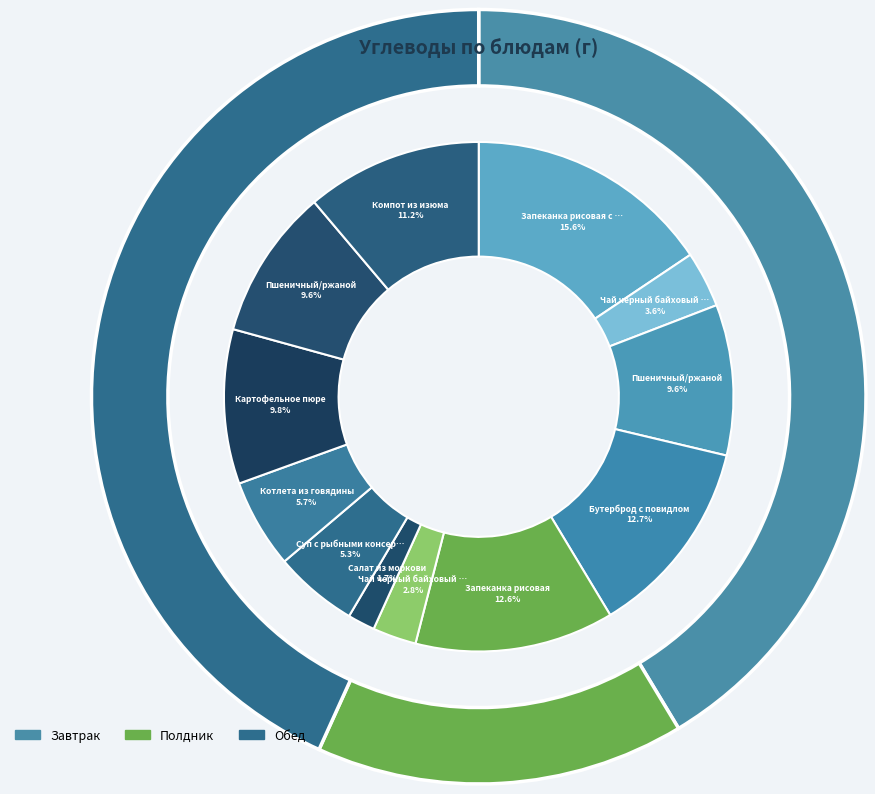

The Запеканка рисовая (Полдник) slice represents 3% of the pie. True or false?

False